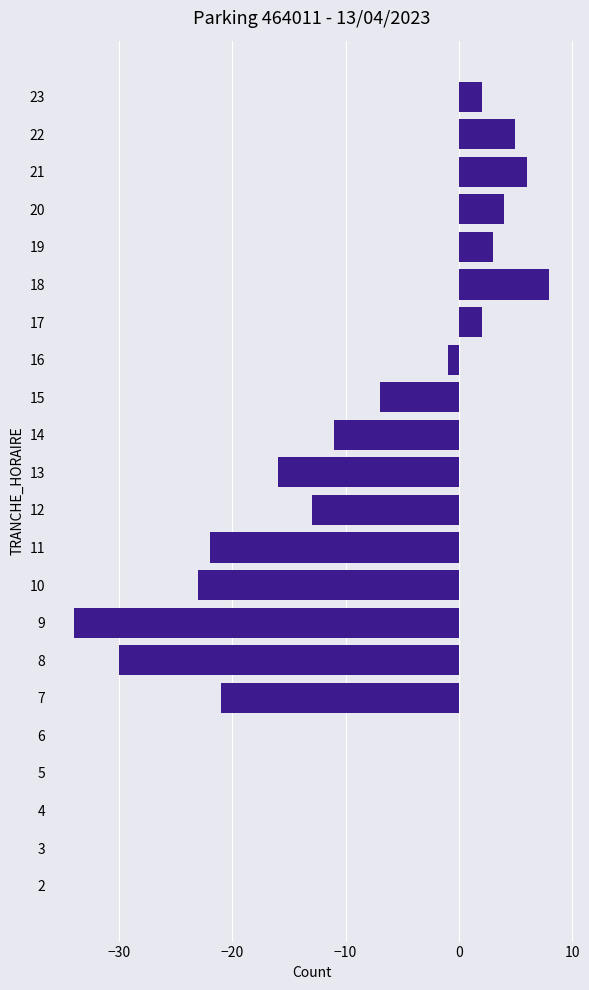

Read the value at 21.

6